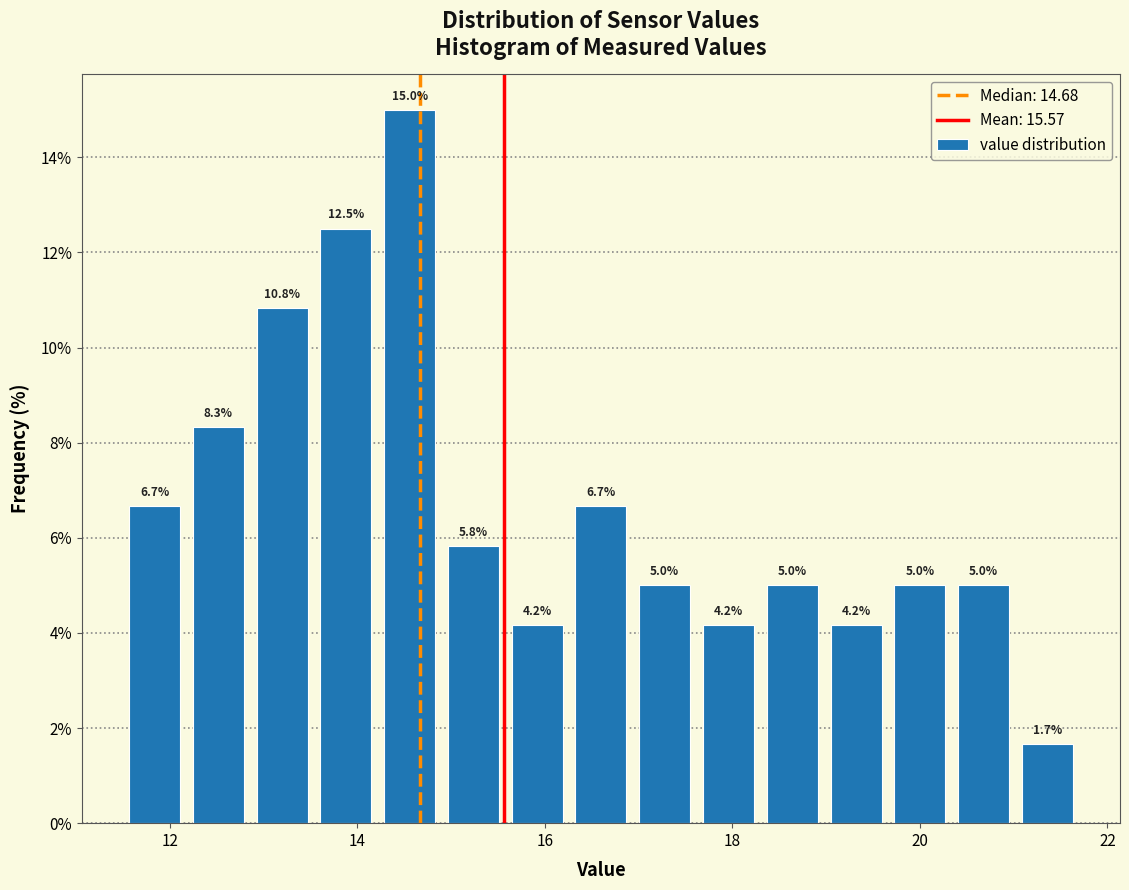

Around what value on the x-axis is the tallest bar? Give the approximate position of its centre, as read against the axis.

14.6